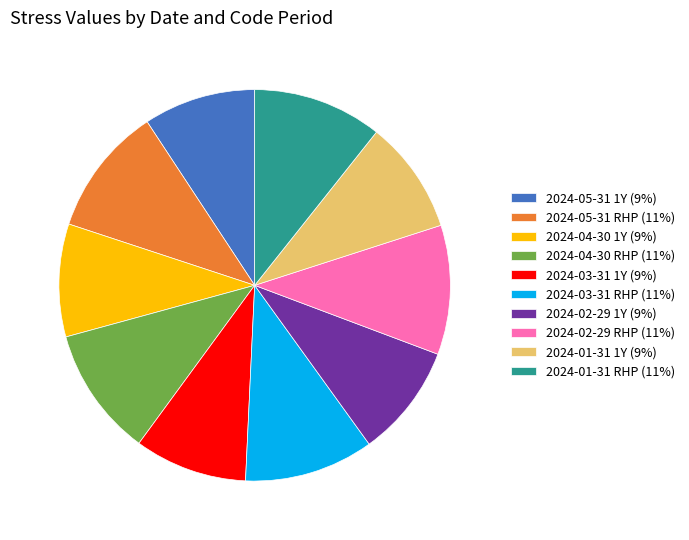

Is the sum of 2024-01-31 1Y (9%) and 2024-04-30 RHP (11%) greater than half?

No